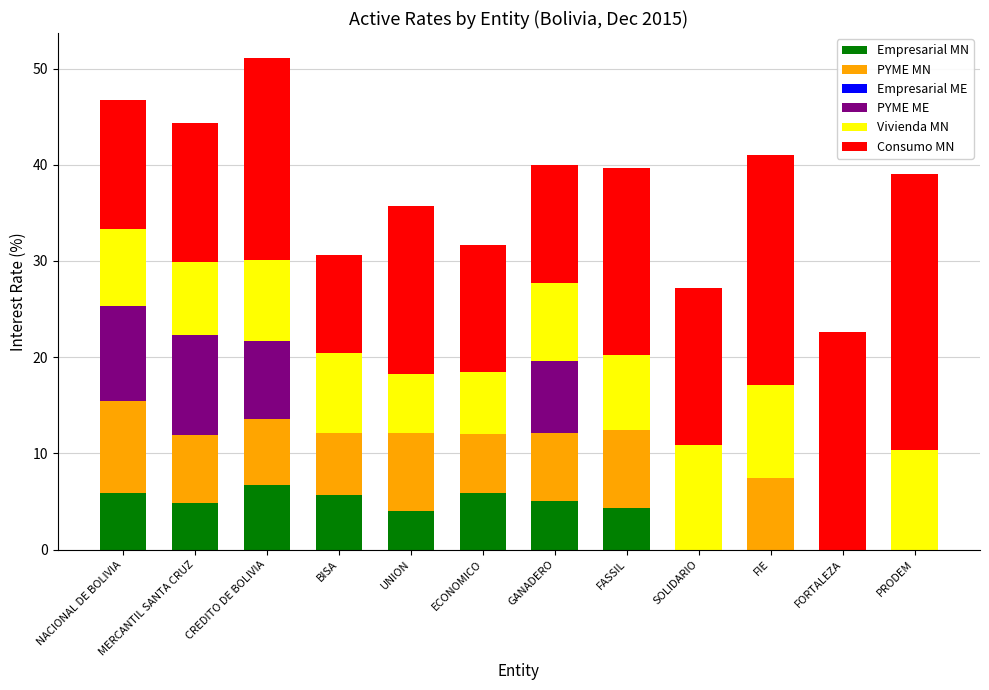

Read the Empresarial MN value at ECONOMICO.

5.9